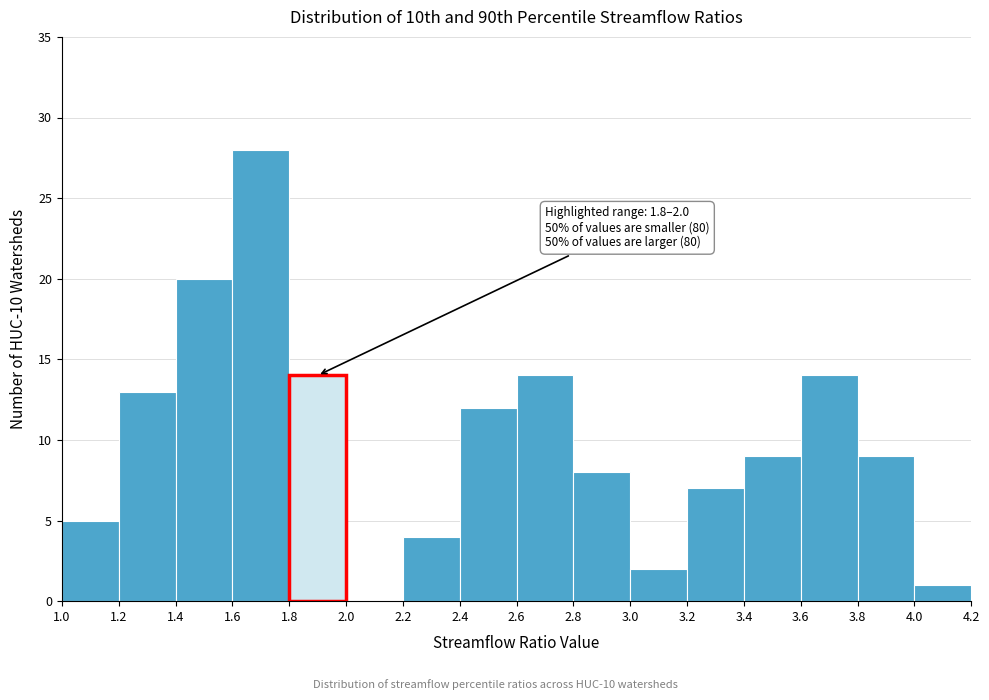

Which range on the x-axis has the tallest bar?

1.6 to 1.8